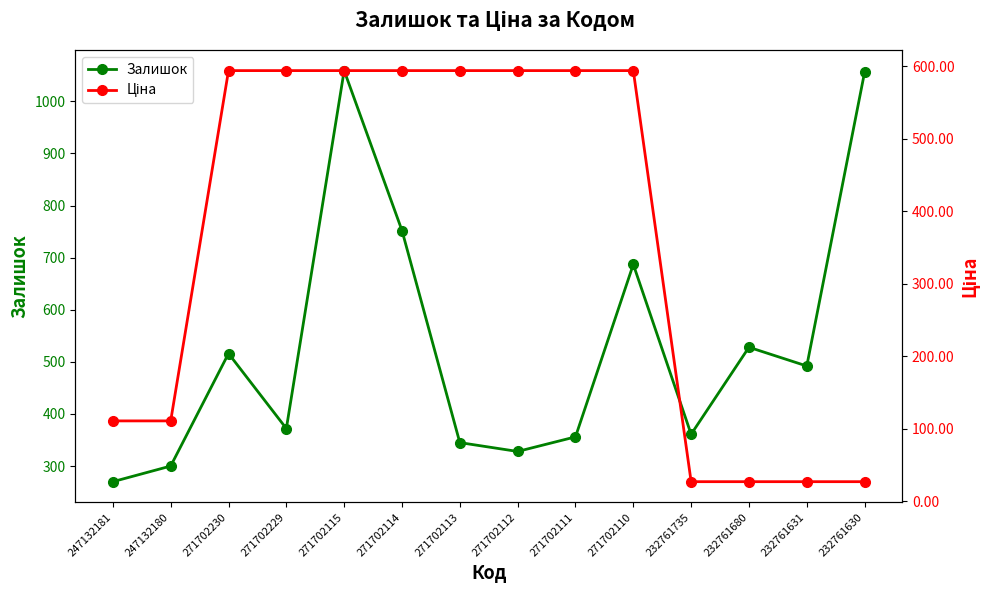

Count the number of categories in the chart.

14